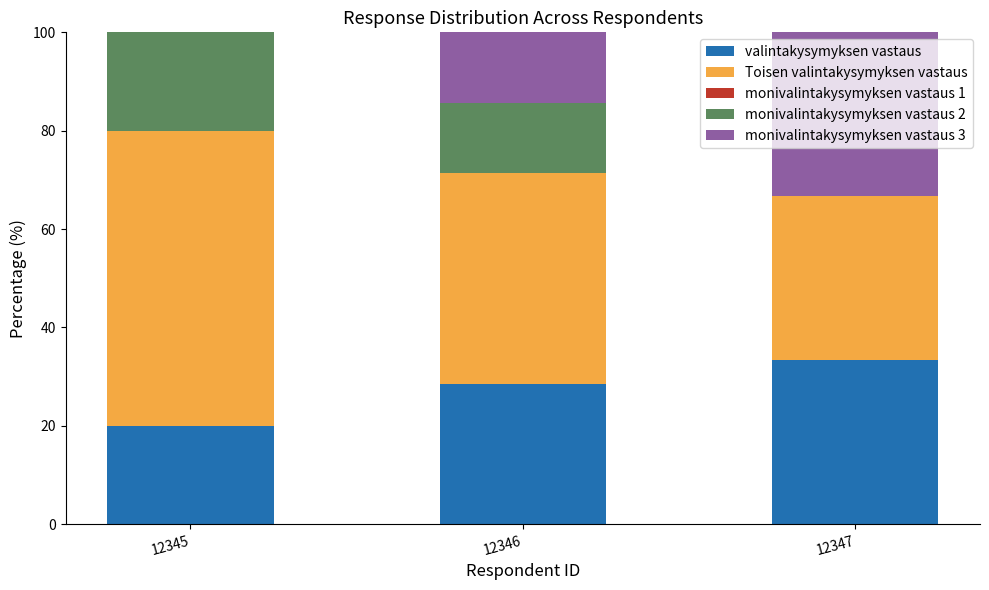

Is it true that valintakysymyksen vastaus equals 20.0 at 12345?

True